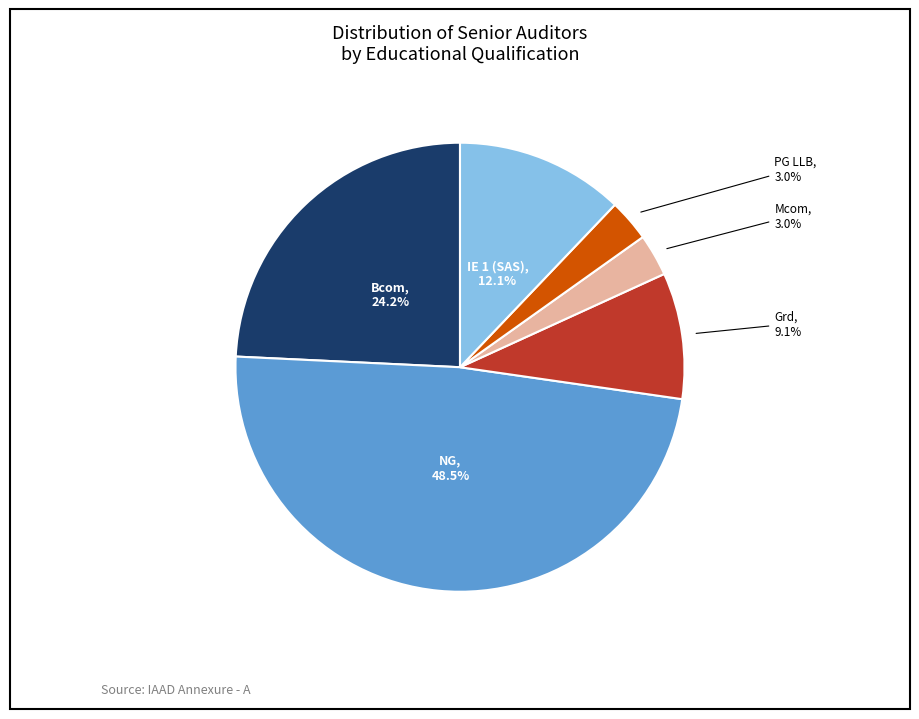

Does any single category account for the majority?

No